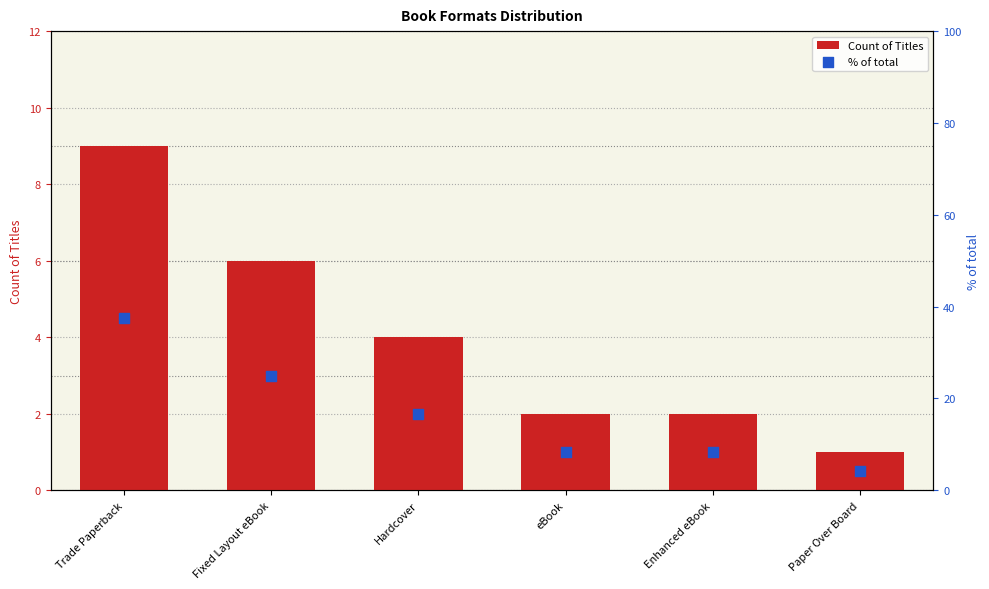

At which category is the sum across all series the highest?

Trade Paperback